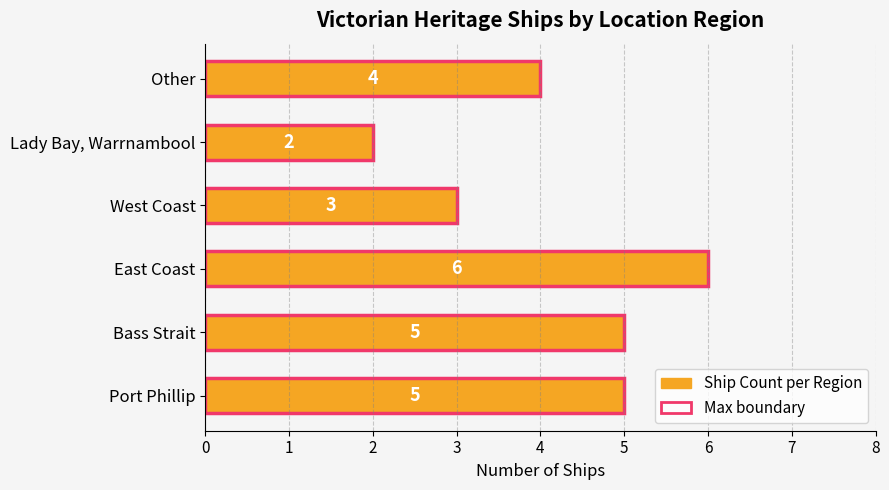

Count the values in the range 3 to 5.

4